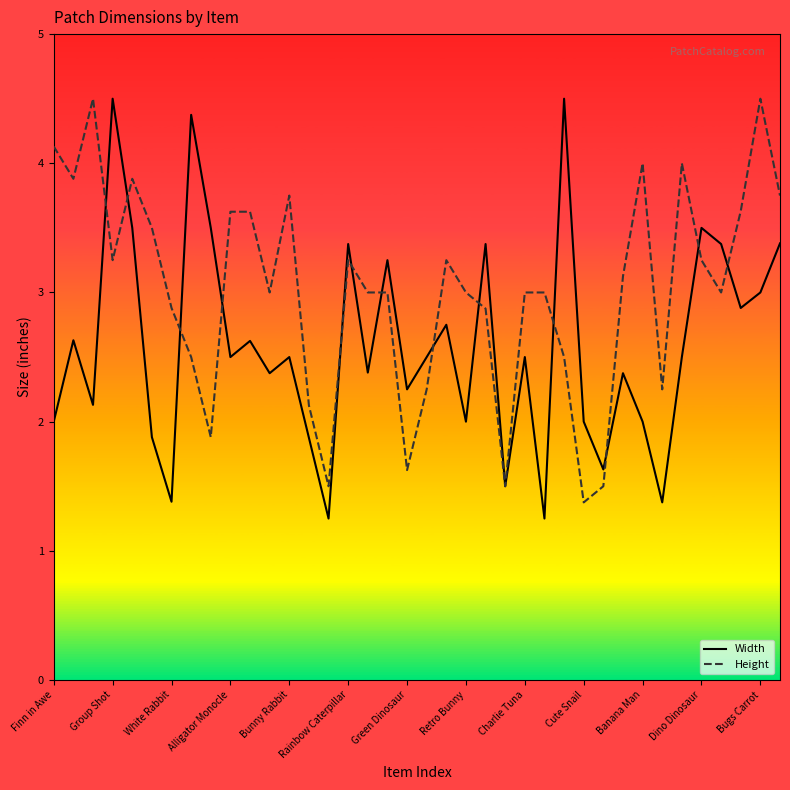

What is the maximum value shown in the chart?

4.5